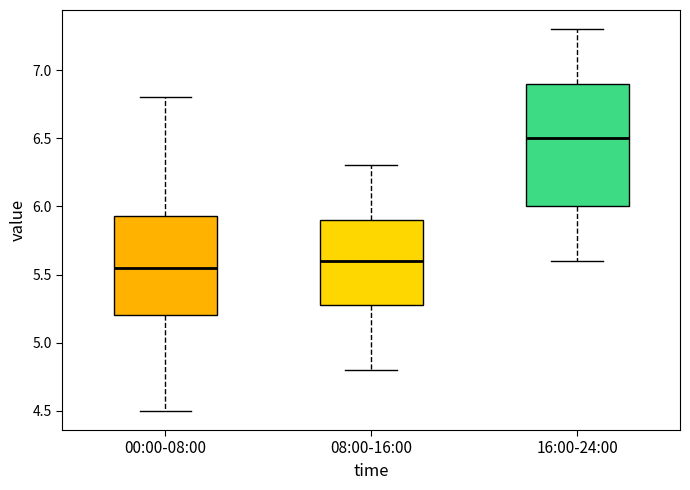

Where does the upper whisker of the box for 08:00-16:00 end on the y-axis? The values are not printed on the chart, so give them approximately, as read against the axis.

6.30